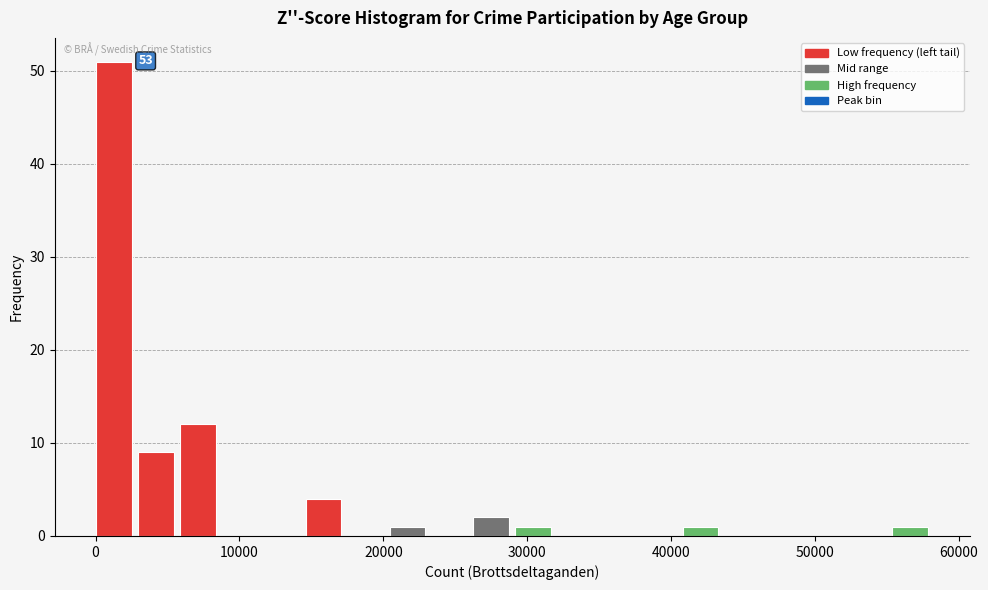

Read against the x-axis, roughly where is the centre of the tallest bar?

1000